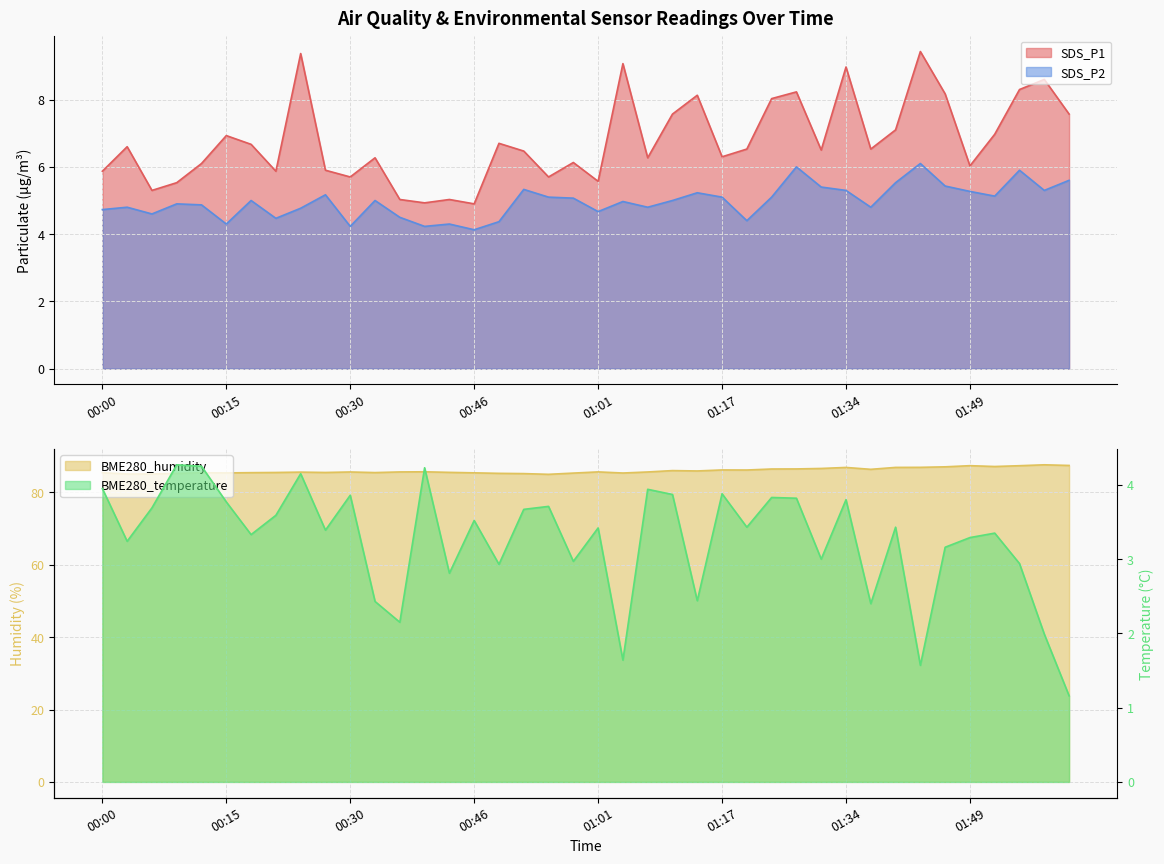

What is the average value of the BME280_temperature series?

3.3